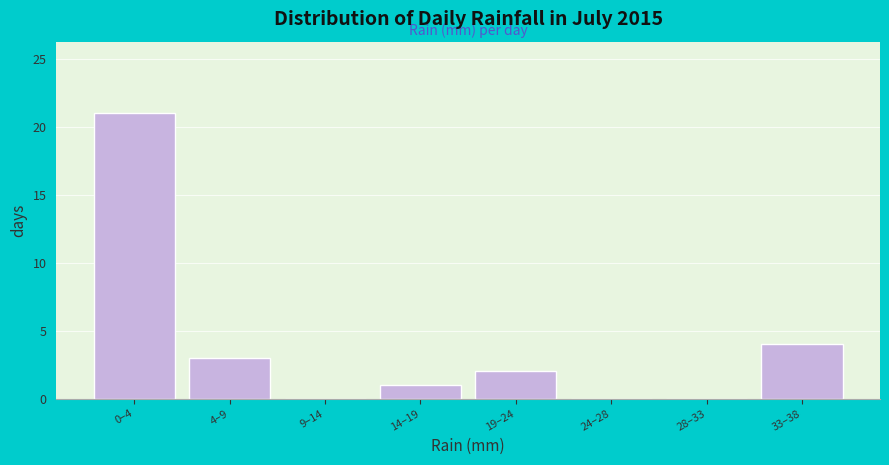

Reading right to left, transcribe all the data shown in this chart.

33–38=4	28–33=0	24–28=0	19–24=2	14–19=1	9–14=0	4–9=3	0–4=21